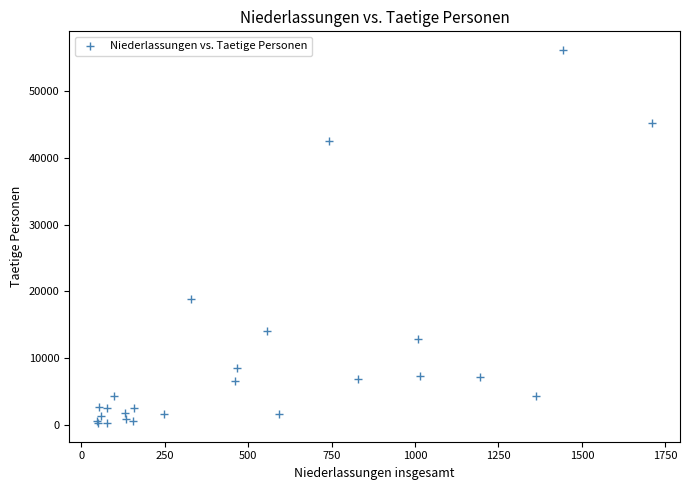

What Y value in the scatter plot is closest to 28244?

18891